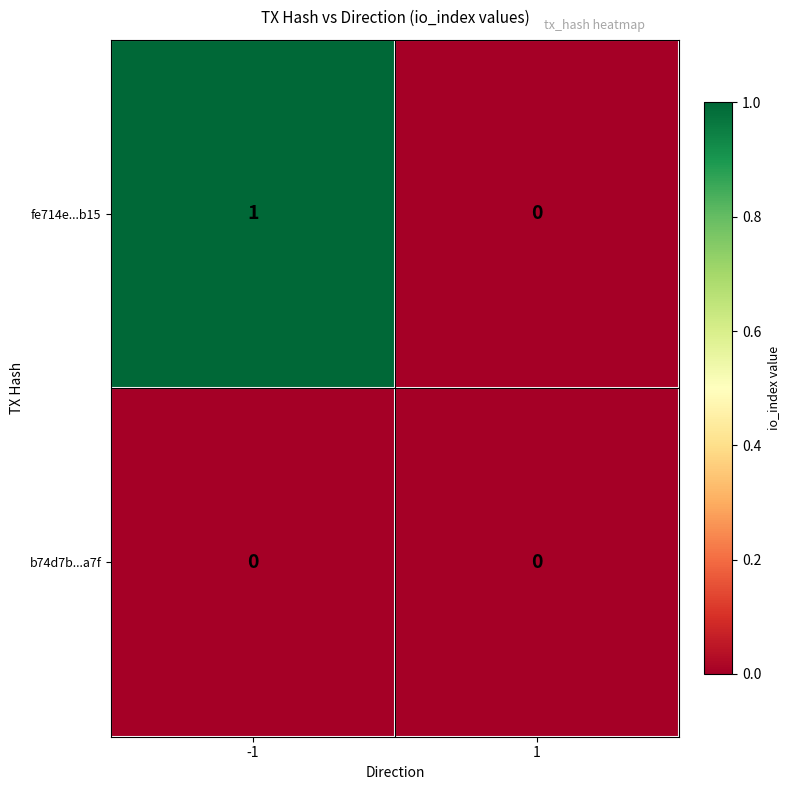

Which series has the largest range (max minus min)?

fe714e...b15